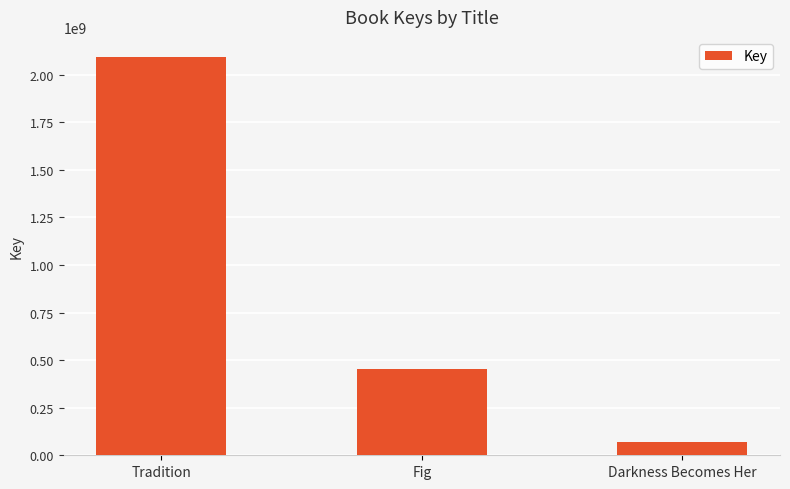

Reading left to right, list all the values displayed in this chart.

Tradition=2093889139	Fig=453168197	Darkness Becomes Her=71866408